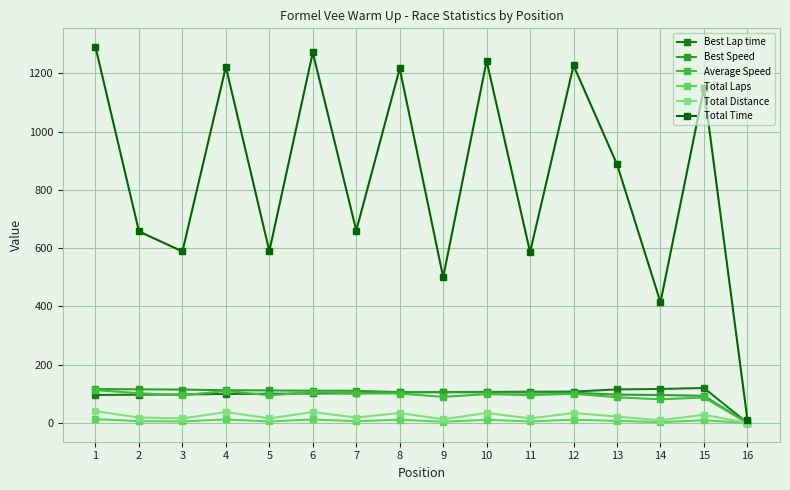

What is the difference between the Best Lap time values at 14 and 11?

9.4